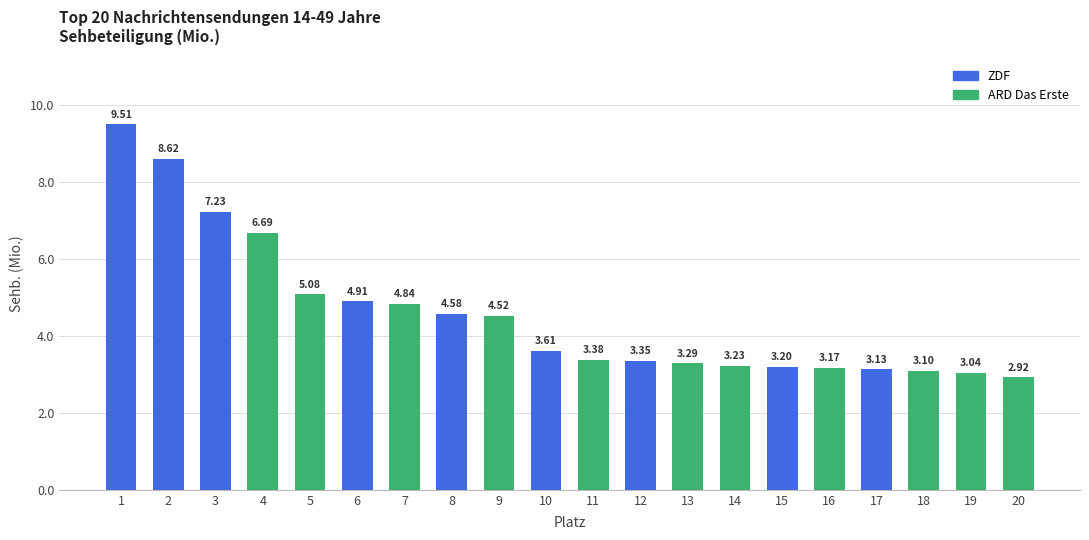

Between 14 and 10, which is larger?

10